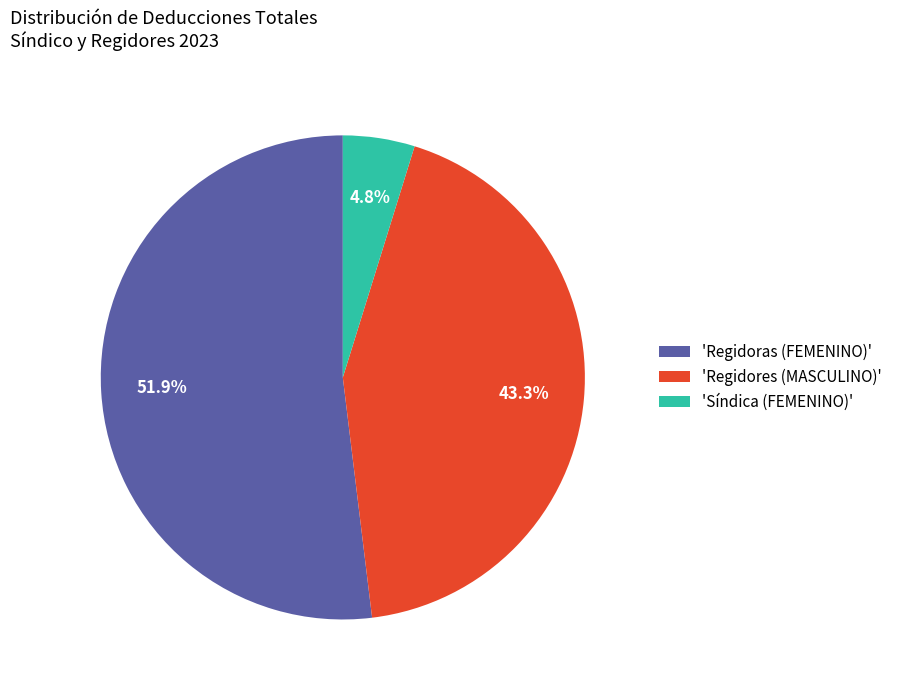

Rank the categories by value from lowest to highest.

'Síndica (FEMENINO)', 'Regidores (MASCULINO)', 'Regidoras (FEMENINO)'